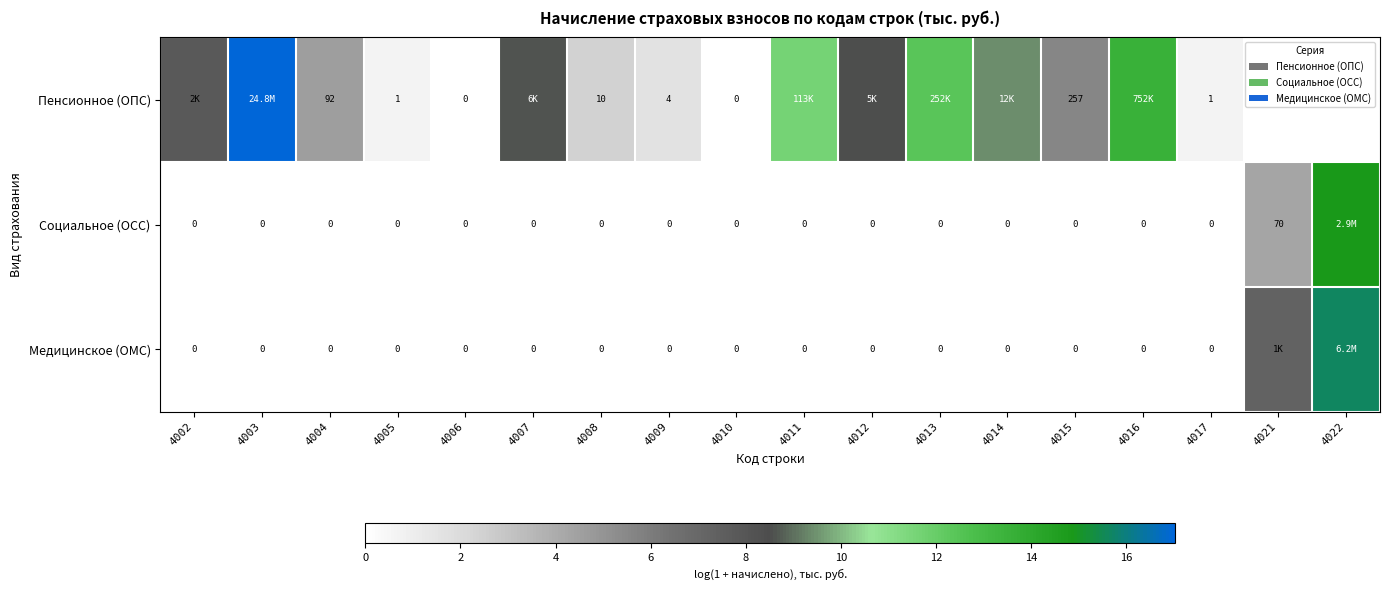

How many data points in Медицинское (ОМС) are above 0?

2